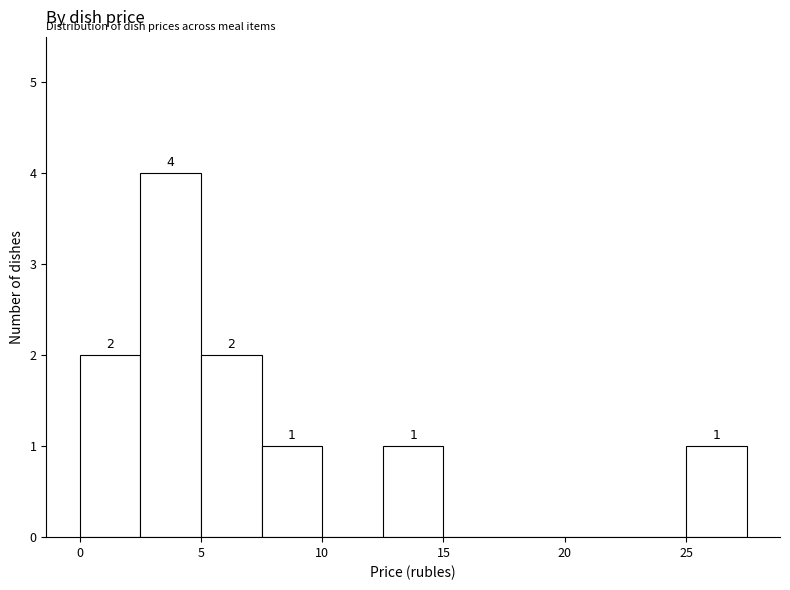

Which range on the x-axis has the tallest bar?

2.5 to 5.0